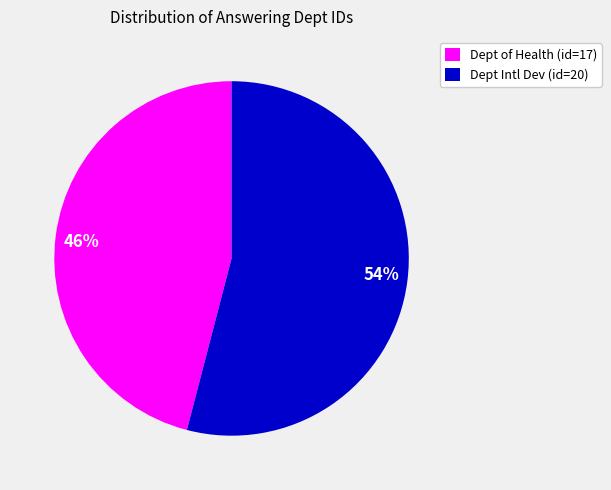

Is there any slice that represents more than half of the pie?

Yes